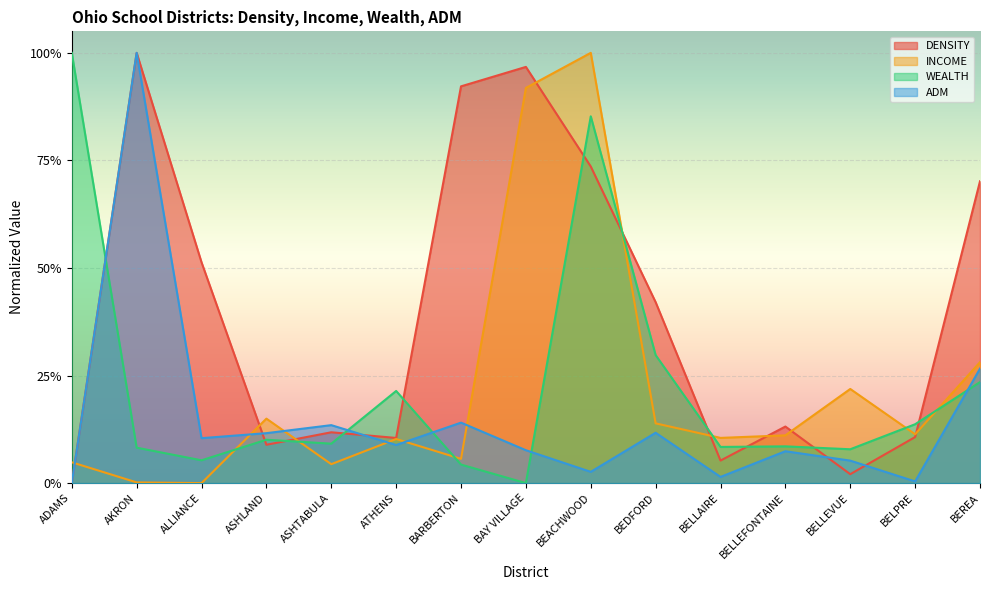

At which category is the sum across all series the highest?

BEACHWOOD